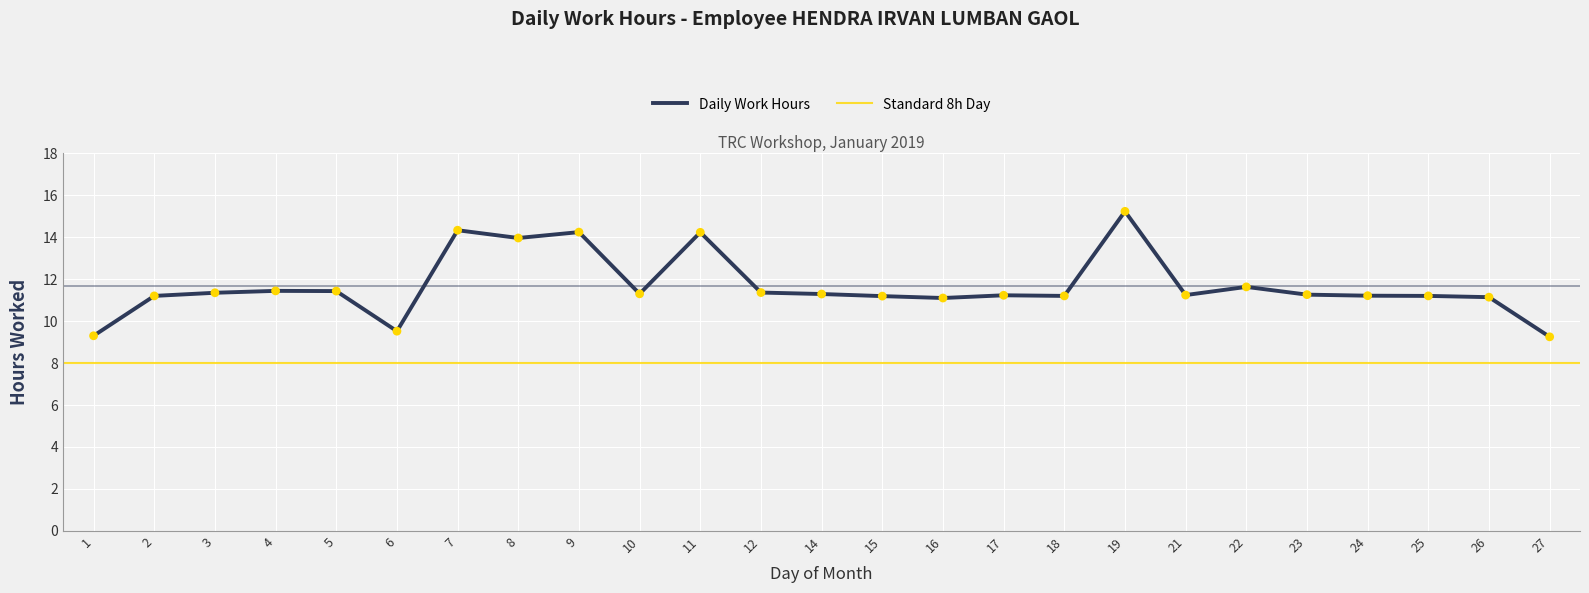

Approximately how many times larger is the value at 25 compared to 24?

1.0